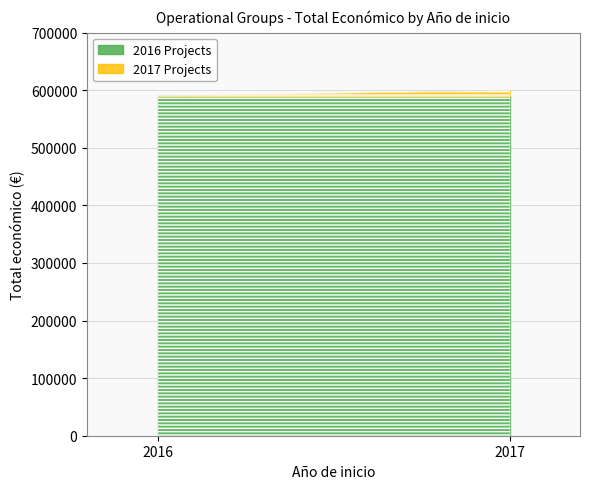

Does the chart have visible grid lines?

Yes